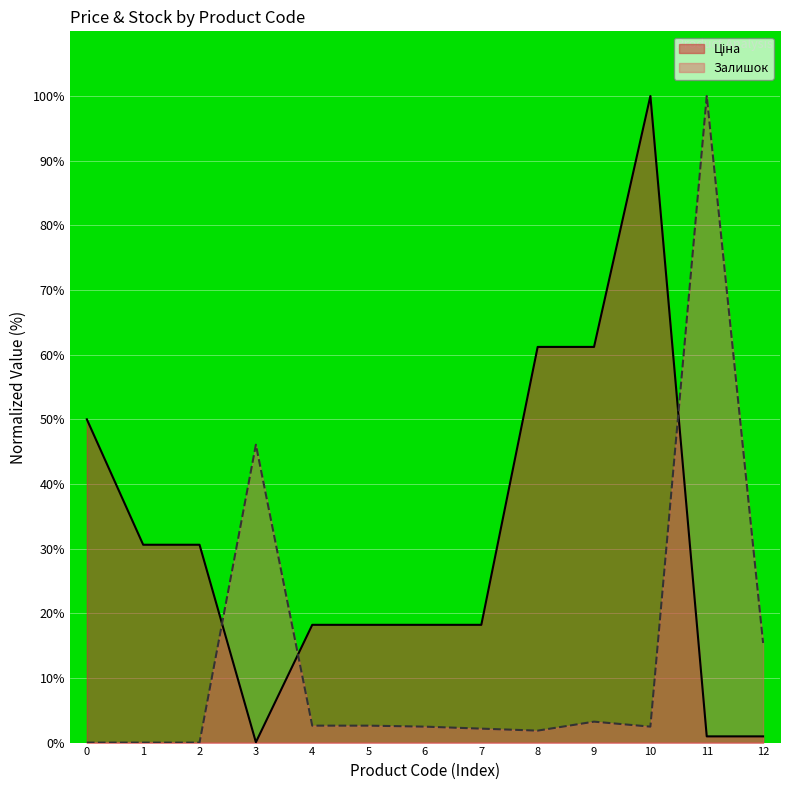

How many interior local peaks does the Залишок series have?

3